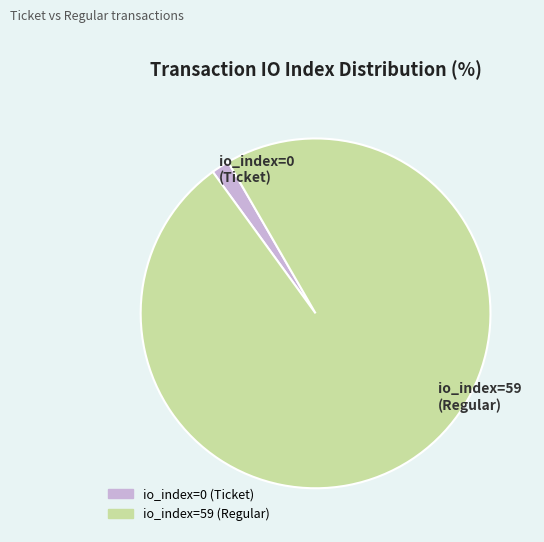

How many slices are in this pie chart?

2